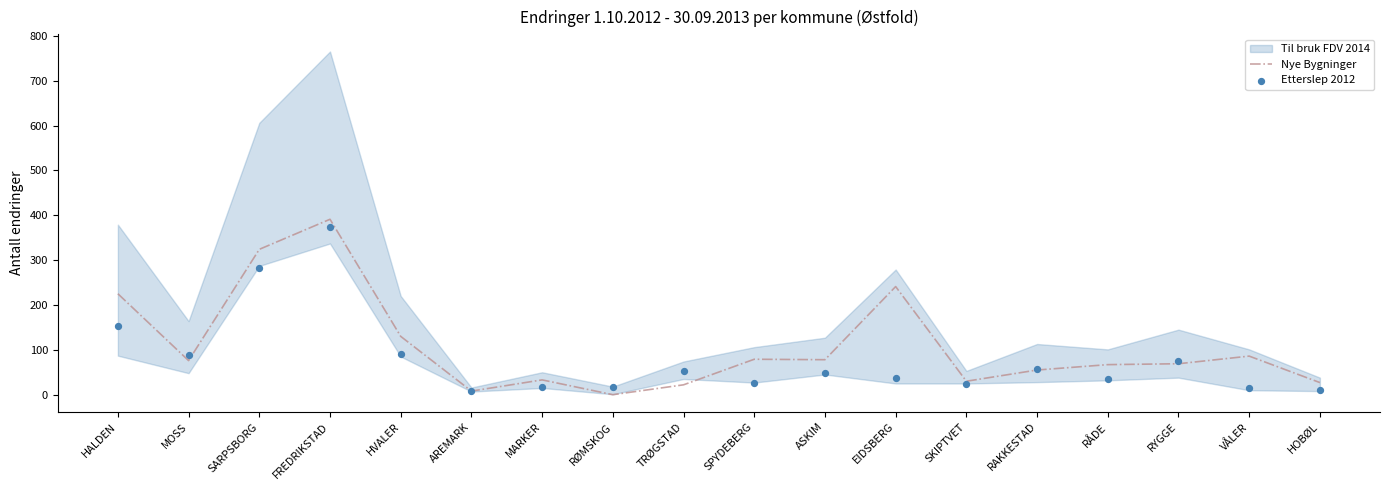

Which series contains the lowest Y value?

Nye Bygninger